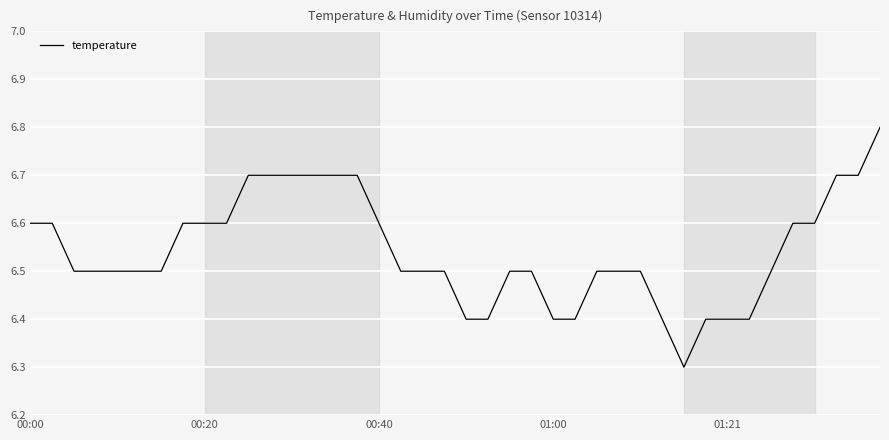

What is the smallest value displayed?

6.3